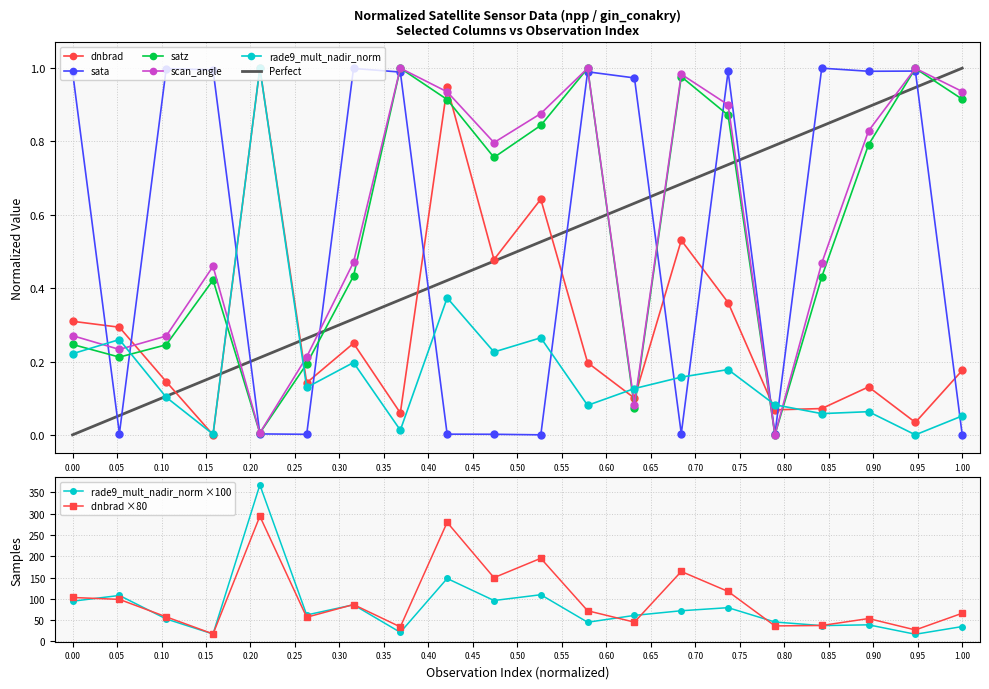

What is the sum of all scan_angle values?

11.7